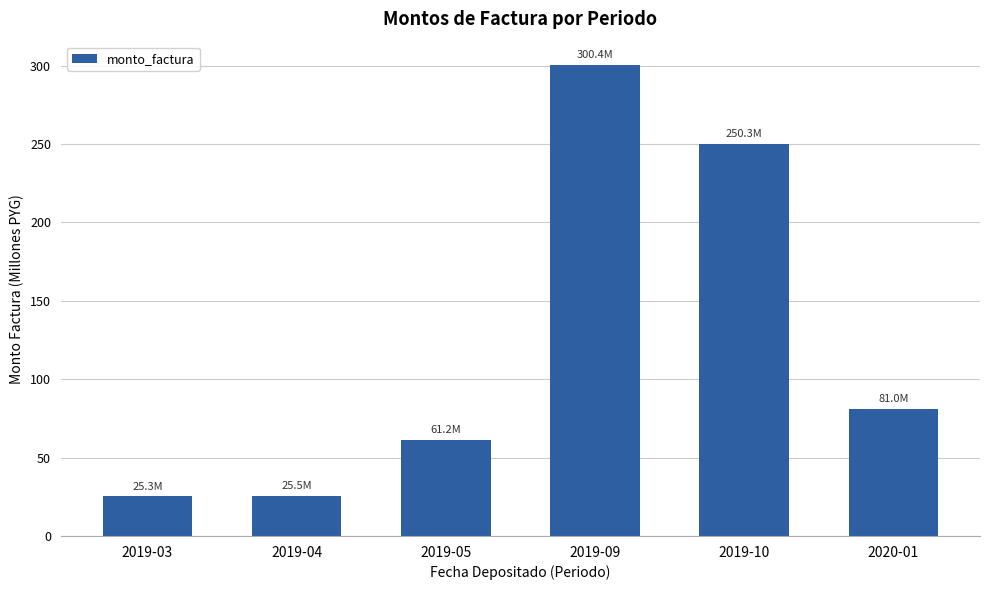

Which label corresponds to the largest value in the chart?

2019-09